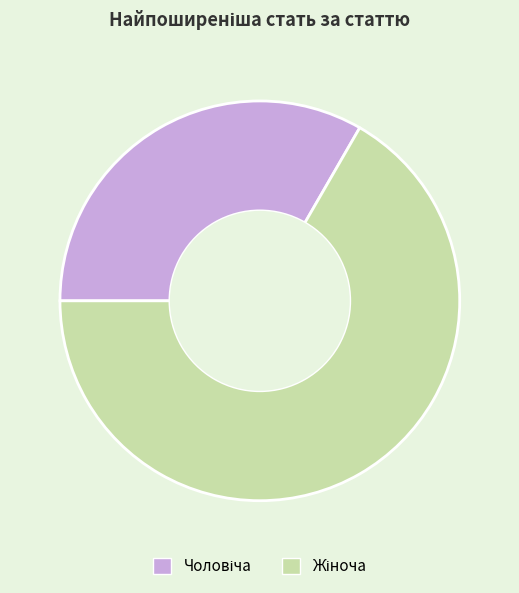

How many segments does this pie chart have?

2